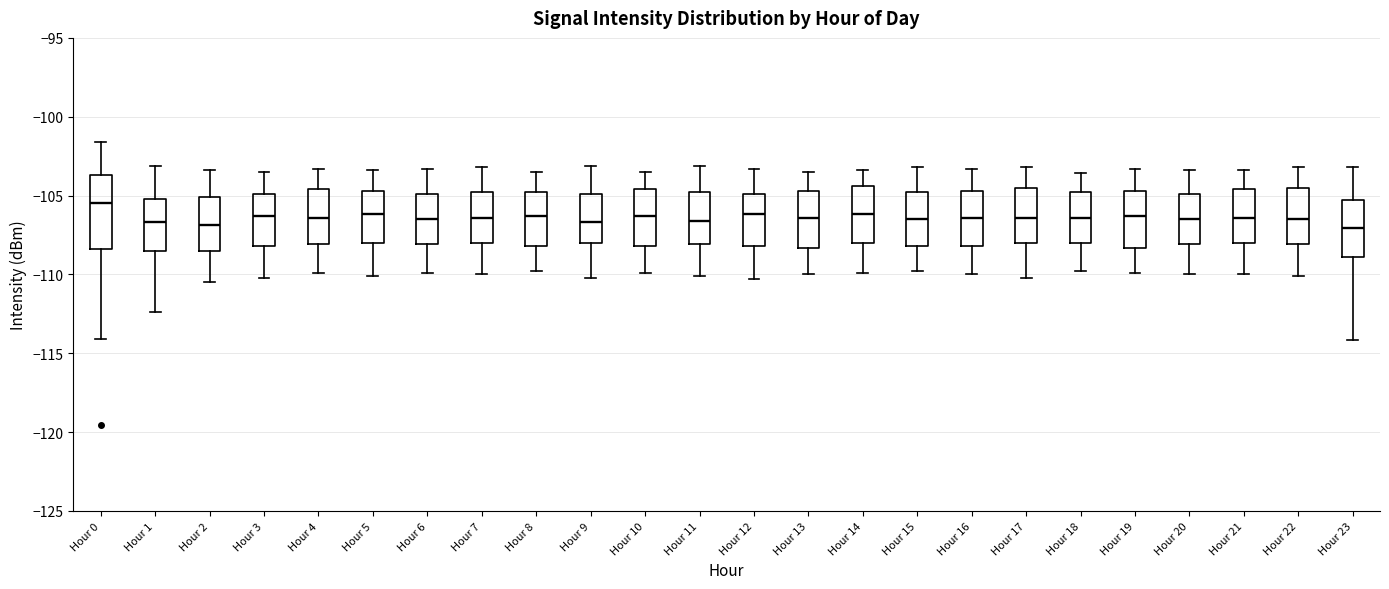

Reading left to right, transcribe this box plot: for each box, give where its median line is, the range the box spans, and where its two whiskers end, as read against the y-axis. The values are not printed on the chart, so give them approximately, as read against the axis.

Hour 0: median -105.5, box -108.5 to -103.5, whiskers -114.0 to -101.5
Hour 1: median -106.5, box -108.5 to -105.0, whiskers -112.5 to -103.0
Hour 2: median -107.0, box -108.5 to -105.0, whiskers -110.5 to -103.5
Hour 3: median -106.5, box -108.0 to -105.0, whiskers -110.0 to -103.5
Hour 4: median -106.5, box -108.0 to -104.5, whiskers -110.0 to -103.5
Hour 5: median -106.0, box -108.0 to -104.5, whiskers -110.0 to -103.5
Hour 6: median -106.5, box -108.0 to -105.0, whiskers -110.0 to -103.5
Hour 7: median -106.5, box -108.0 to -105.0, whiskers -110.0 to -103.0
Hour 8: median -106.5, box -108.0 to -105.0, whiskers -110.0 to -103.5
Hour 9: median -106.5, box -108.0 to -105.0, whiskers -110.0 to -103.0
Hour 10: median -106.5, box -108.0 to -104.5, whiskers -110.0 to -103.5
Hour 11: median -106.5, box -108.0 to -105.0, whiskers -110.0 to -103.0
Hour 12: median -106.0, box -108.0 to -105.0, whiskers -110.5 to -103.5
Hour 13: median -106.5, box -108.5 to -104.5, whiskers -110.0 to -103.5
Hour 14: median -106.0, box -108.0 to -104.5, whiskers -110.0 to -103.5
Hour 15: median -106.5, box -108.0 to -105.0, whiskers -110.0 to -103.0
Hour 16: median -106.5, box -108.0 to -104.5, whiskers -110.0 to -103.5
Hour 17: median -106.5, box -108.0 to -104.5, whiskers -110.0 to -103.0
Hour 18: median -106.5, box -108.0 to -105.0, whiskers -110.0 to -103.5
Hour 19: median -106.5, box -108.5 to -104.5, whiskers -110.0 to -103.5
Hour 20: median -106.5, box -108.0 to -105.0, whiskers -110.0 to -103.5
Hour 21: median -106.5, box -108.0 to -104.5, whiskers -110.0 to -103.5
Hour 22: median -106.5, box -108.0 to -104.5, whiskers -110.0 to -103.0
Hour 23: median -107.0, box -109.0 to -105.5, whiskers -114.0 to -103.0